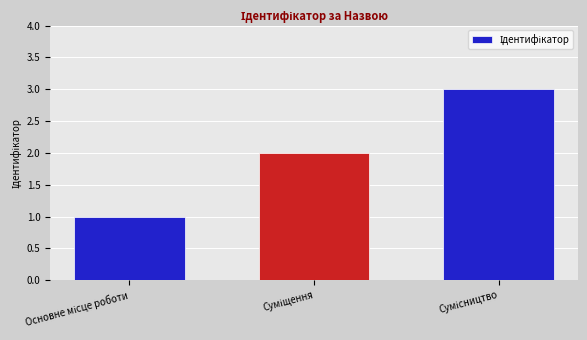

What is the smallest value displayed?

1